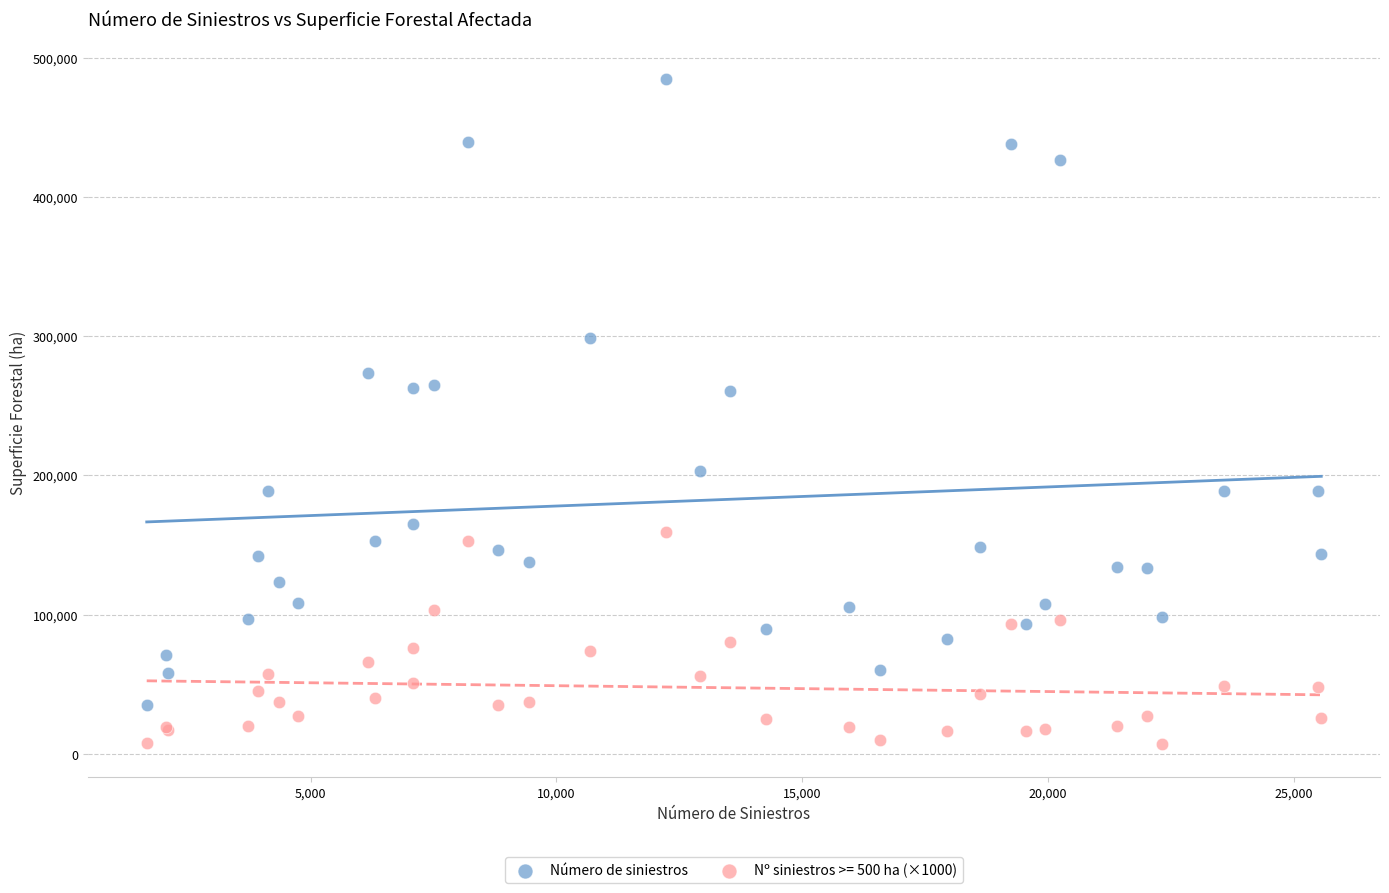

What is the X range (max minus min) for the scatter plot?

23892